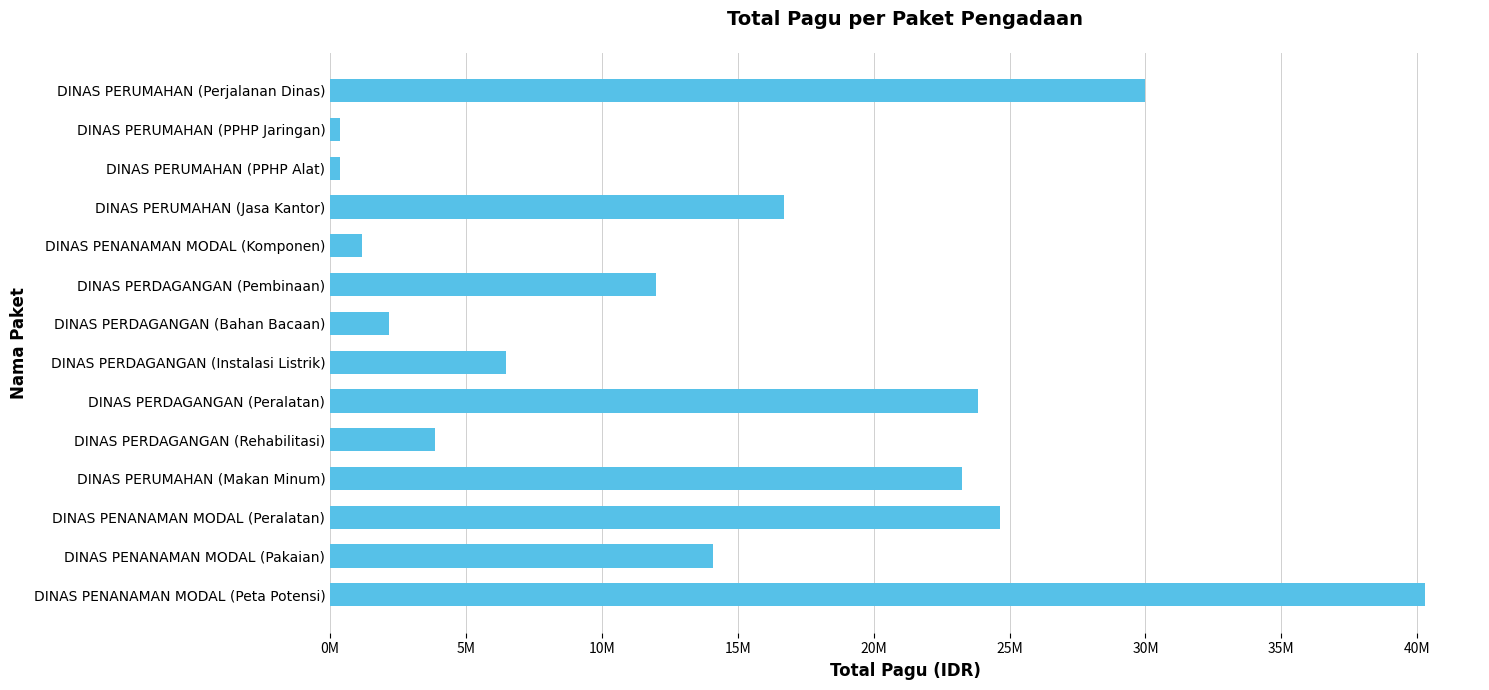

Are the bars grouped side by side (vs. stacked)?

No